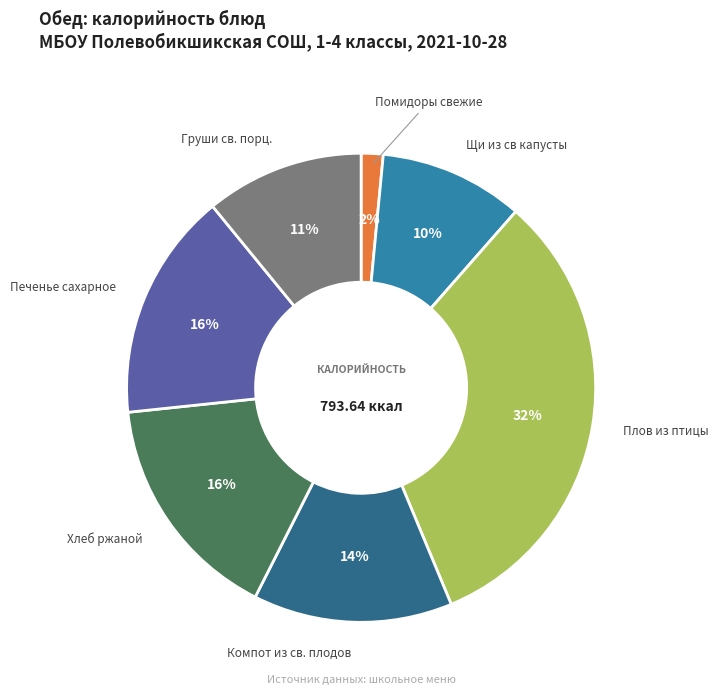

To the nearest percent, what is the difference between the Щи из св капусты and Помидоры свежие slice percentages?

8%